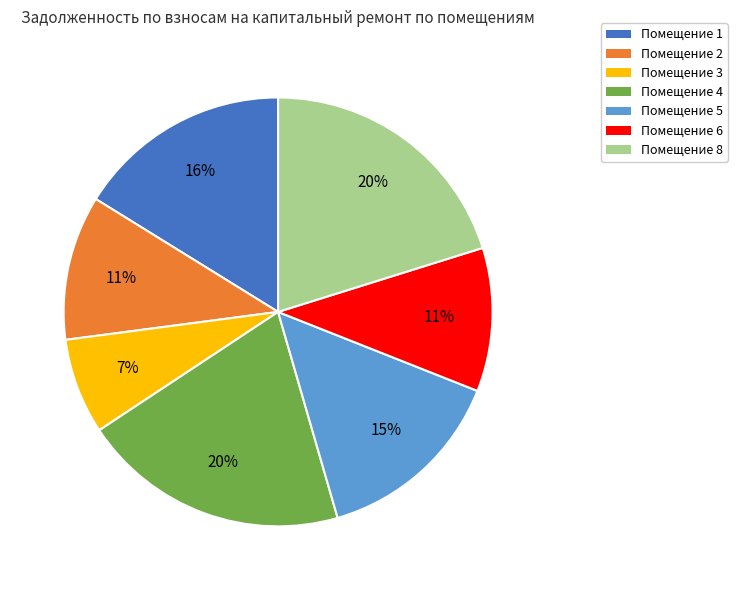

To the nearest percent, what is the difference between the Помещение 3 and Помещение 2 slice percentages?

4%